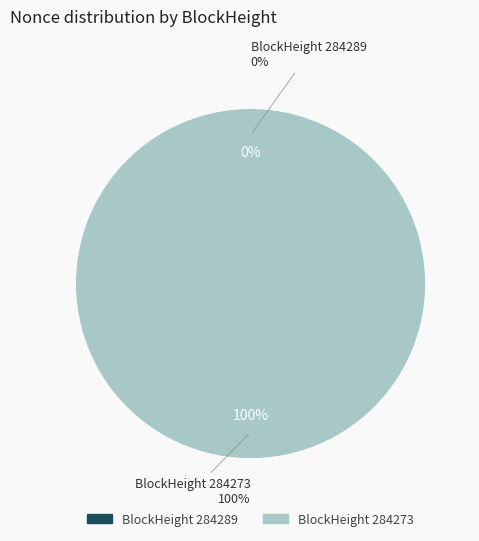

How many segments does this pie chart have?

2